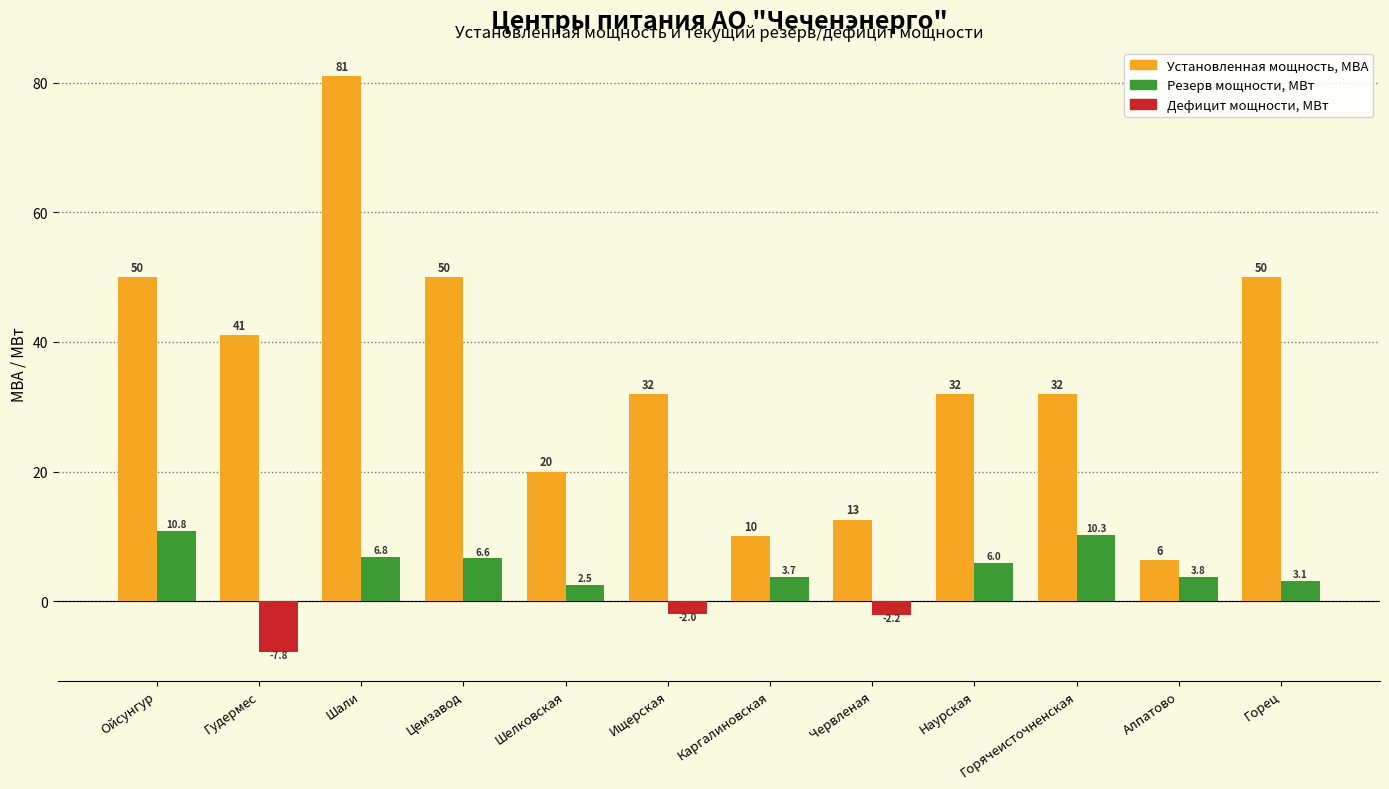

What is the smallest value displayed?

-7.8